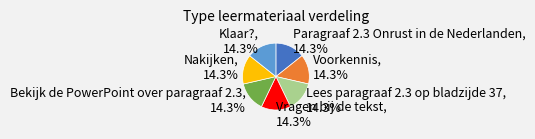

How many slices are in this pie chart?

7